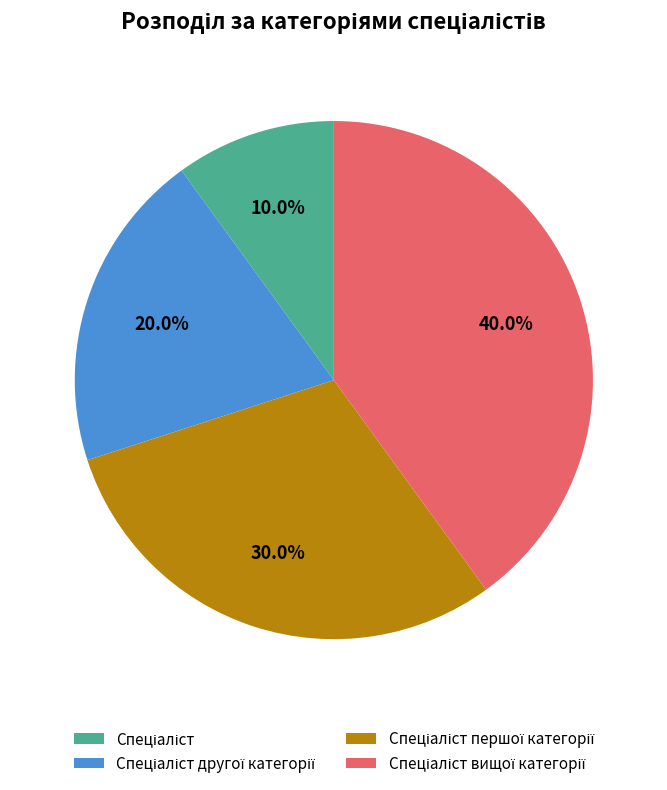

Is there a majority slice in this chart?

No